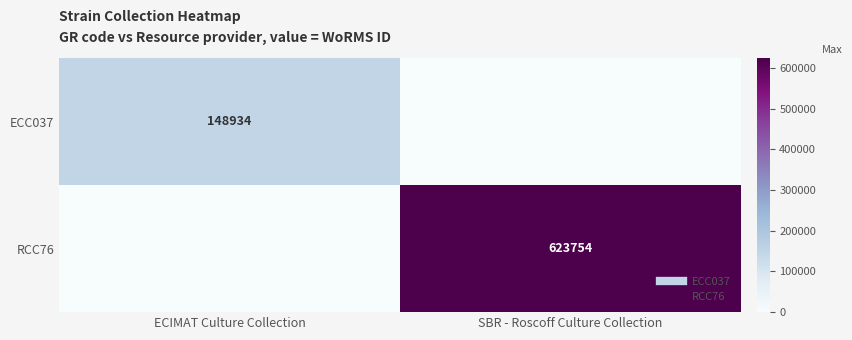

What is the difference between the maximum and minimum values in the RCC76 series?

623754